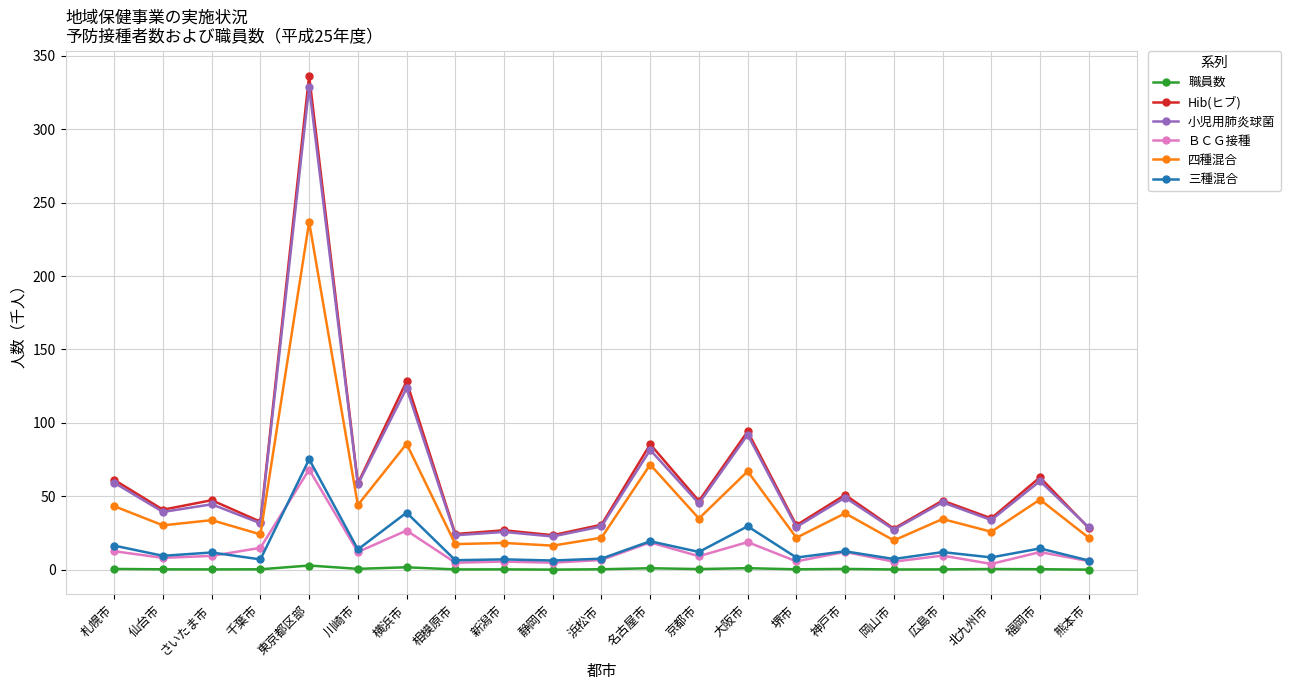

What value does the 四種混合 series have at 静岡市?

16.4